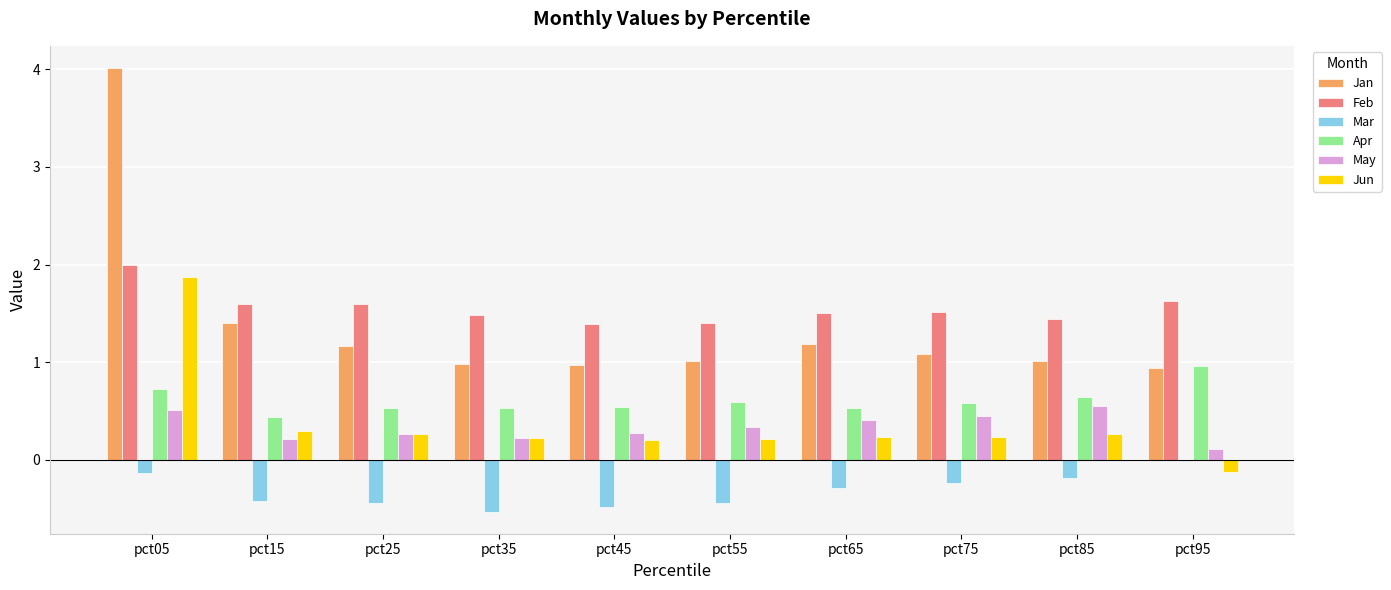

The value of Apr at pct55 is 0.6. True or false?

True